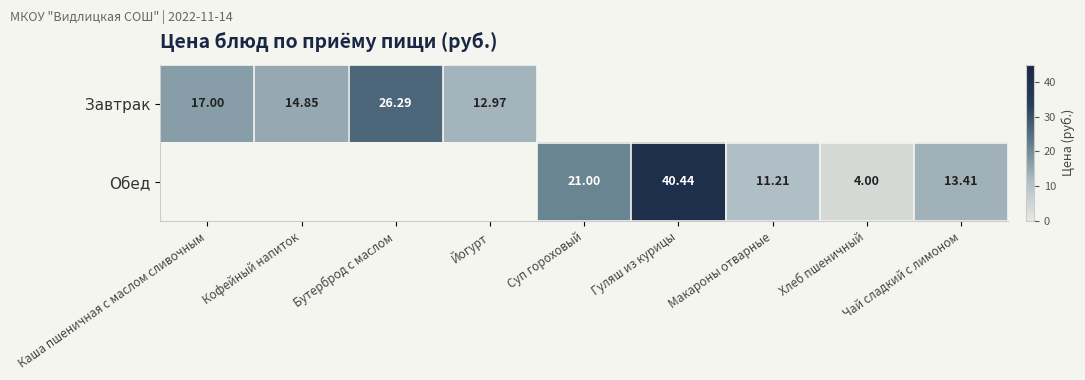

Is the value of Завтрак at Чай сладкий с лимоном greater than the value of Обед at Чай сладкий с лимоном?

No